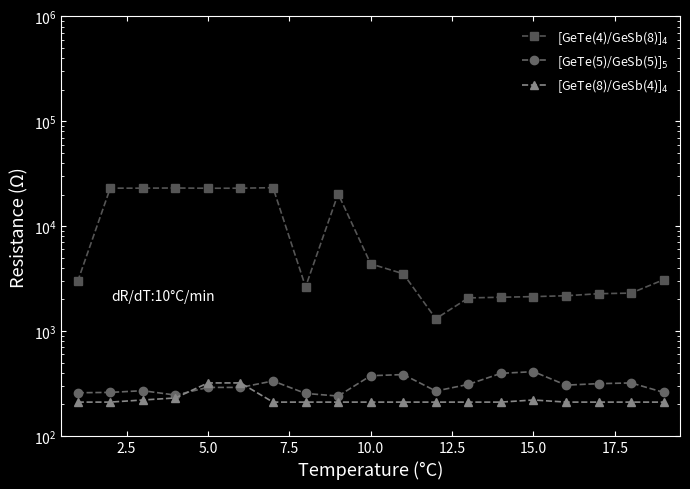

Count the number of data series in this chart.

3